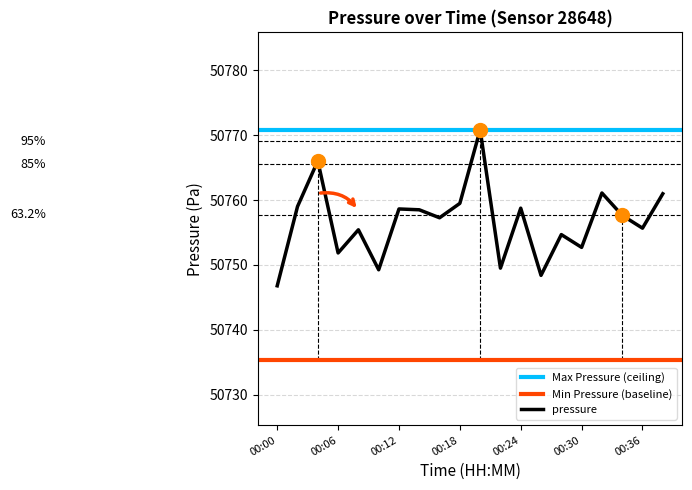

Rank the categories by value from lowest to highest.

00:00, 00:26, 00:10, 00:22, 00:06, 00:30, 00:28, 00:08, 00:36, 00:16, 00:34, 00:14, 00:12, 00:24, 00:02, 00:18, 00:38, 00:32, 00:04, 00:20